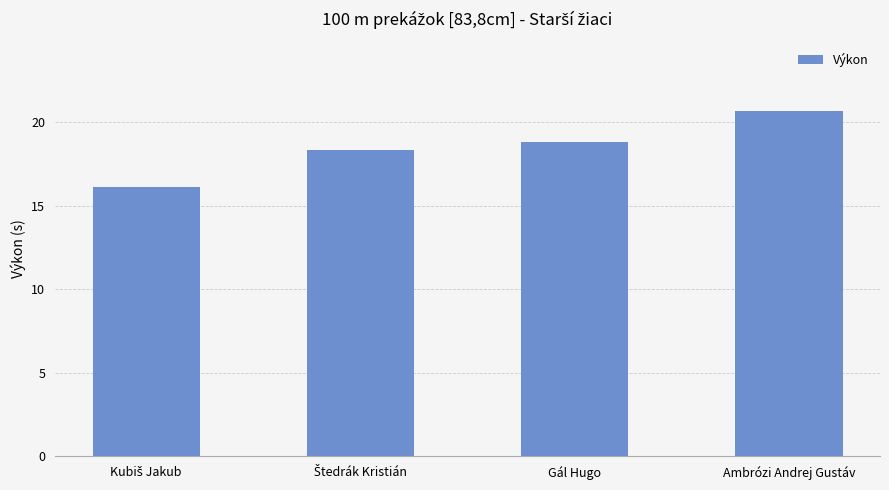

What is the maximum value shown in the chart?

20.7